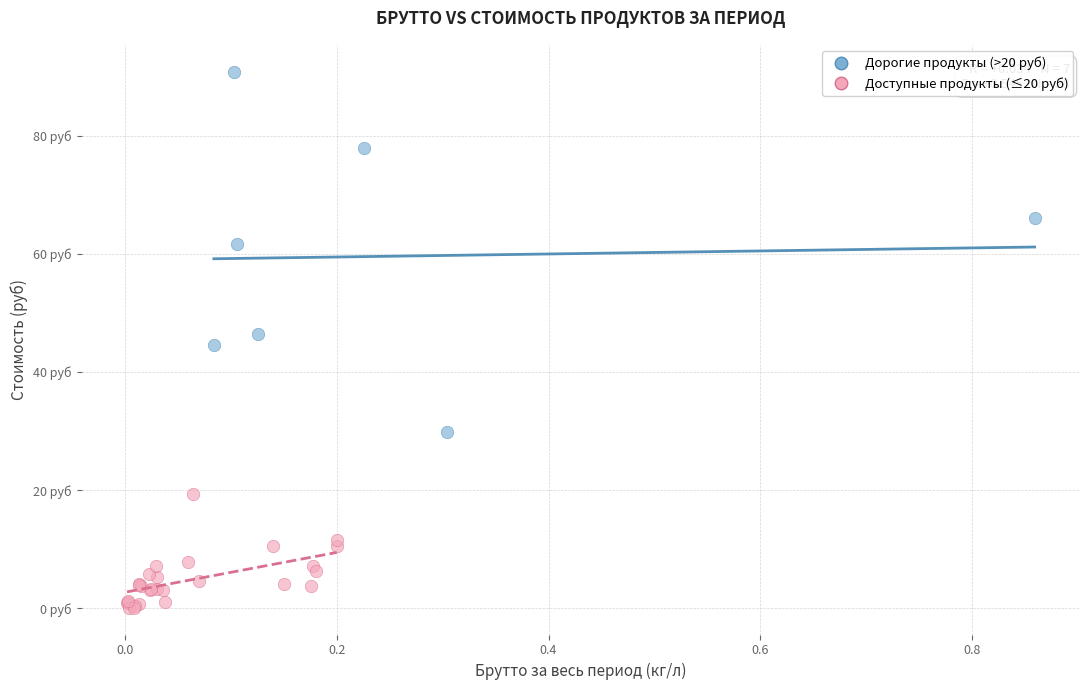

Which series reaches the maximum Y coordinate?

Дорогие продукты (>20 руб)